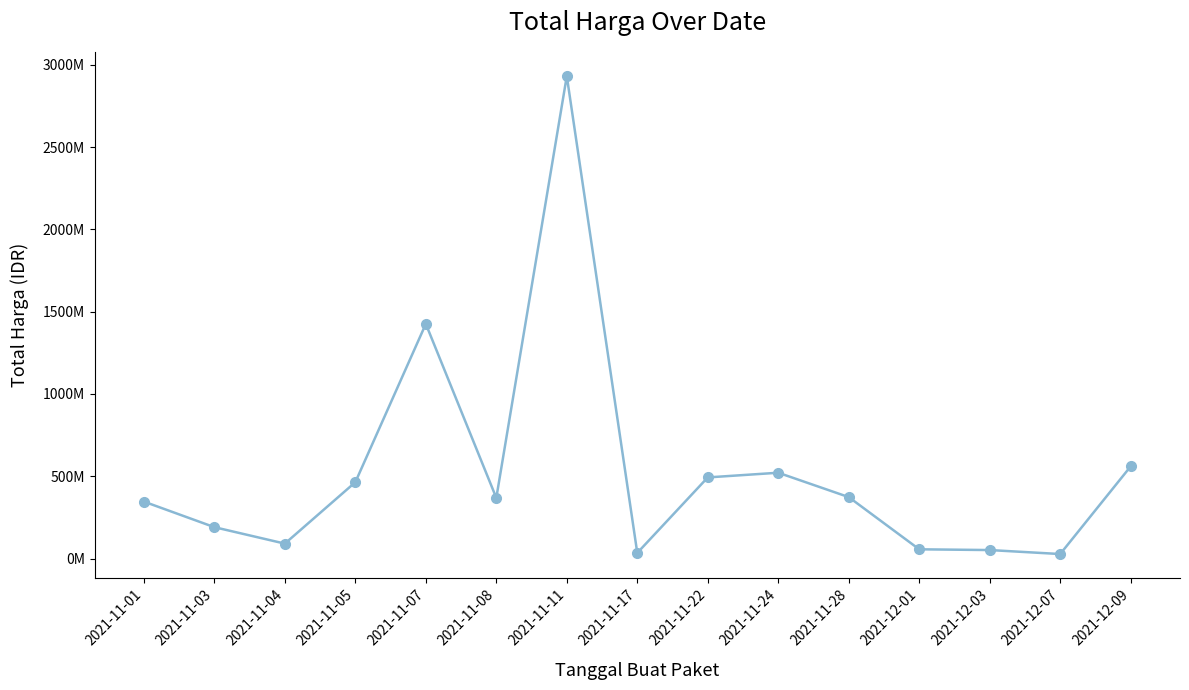

Reading left to right, transcribe all the data shown in this chart.

2021-11-01=346053900	2021-11-03=190651270	2021-11-04=90672075	2021-11-05=464002100	2021-11-07=1425867900	2021-11-08=368516000	2021-11-11=2931562240	2021-11-17=34292000	2021-11-22=493000000	2021-11-24=521475000	2021-11-28=373404000	2021-12-01=56152800	2021-12-03=51601000	2021-12-07=27412000	2021-12-09=559971000